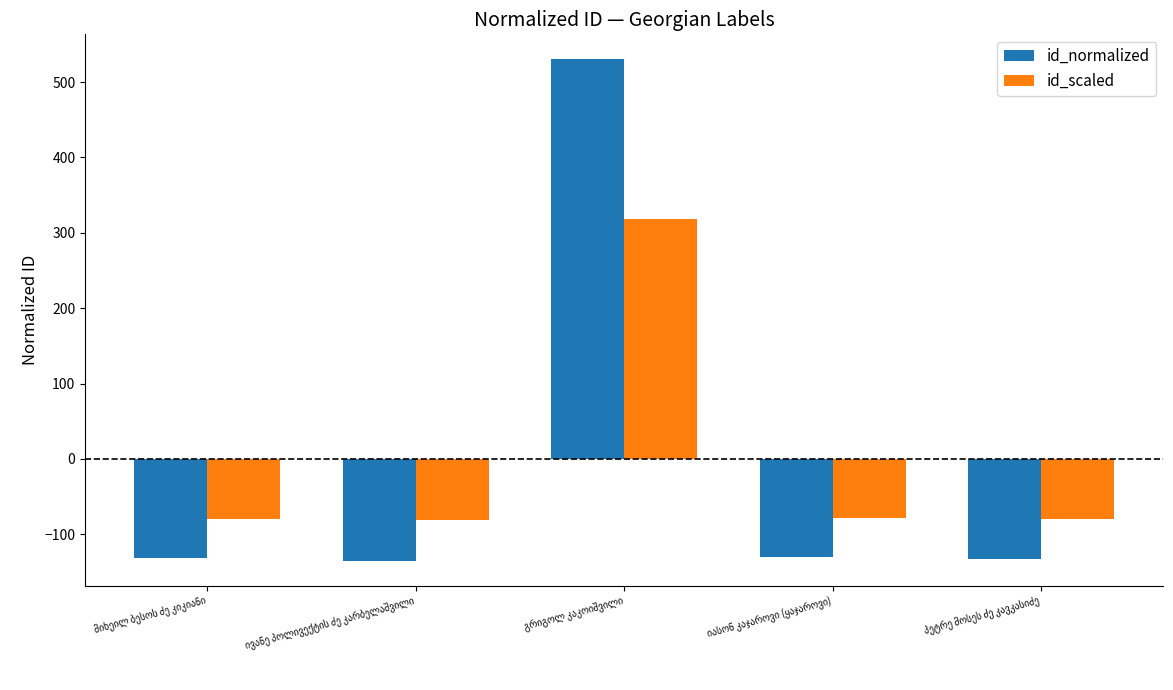

How many data points in id_scaled are less than -79?

3